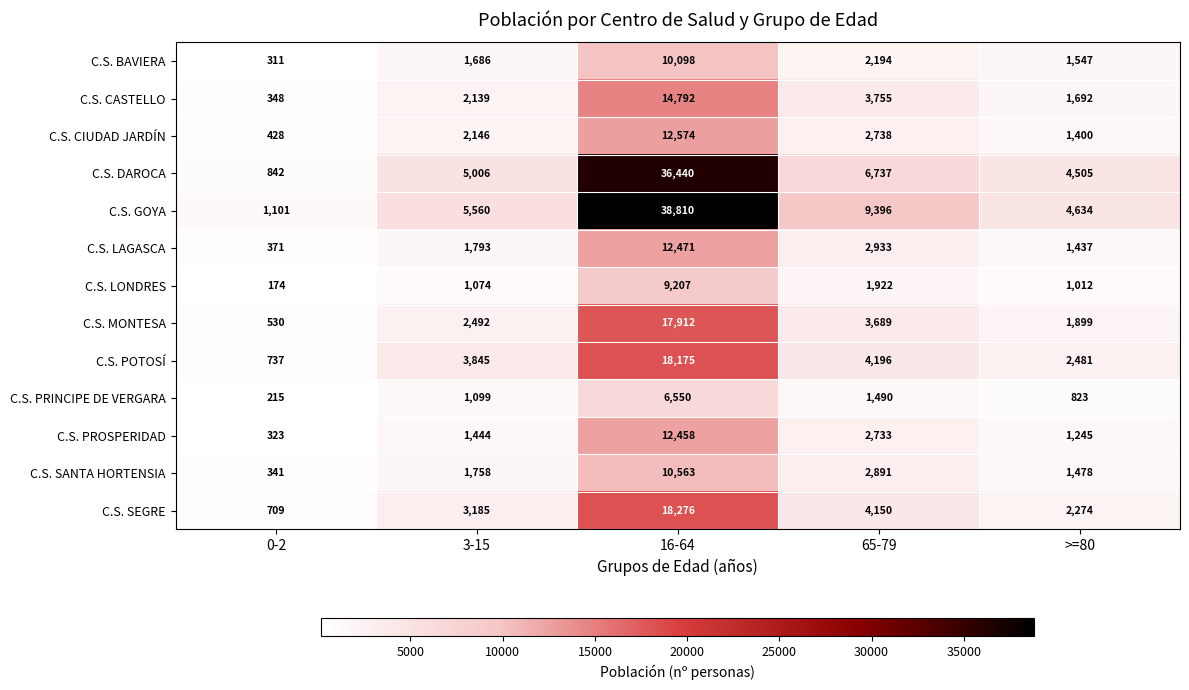

What is the lowest value of the C.S. CASTELLO series?

348